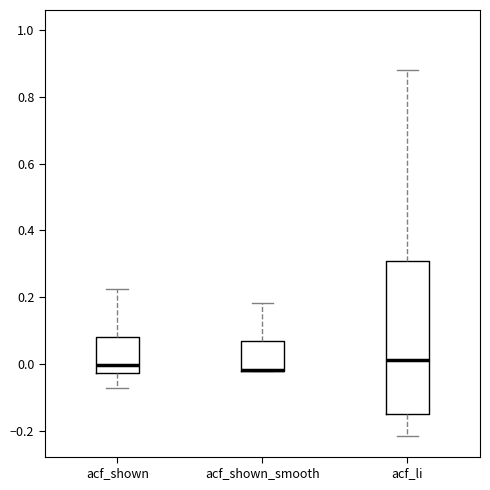

Reading left to right, transcribe this box plot: for each box, give where its median line is, the range the box spans, and where its two whiskers end, as read against the y-axis. The values are not printed on the chart, so give them approximately, as read against the axis.

acf_shown: median 0.00, box -0.02 to 0.08, whiskers -0.08 to 0.22
acf_shown_smooth: median -0.02 (drawn on the box's lower edge), box -0.02 to 0.06, whiskers -0.02 to 0.18
acf_li: median 0.02, box -0.16 to 0.30, whiskers -0.22 to 0.88